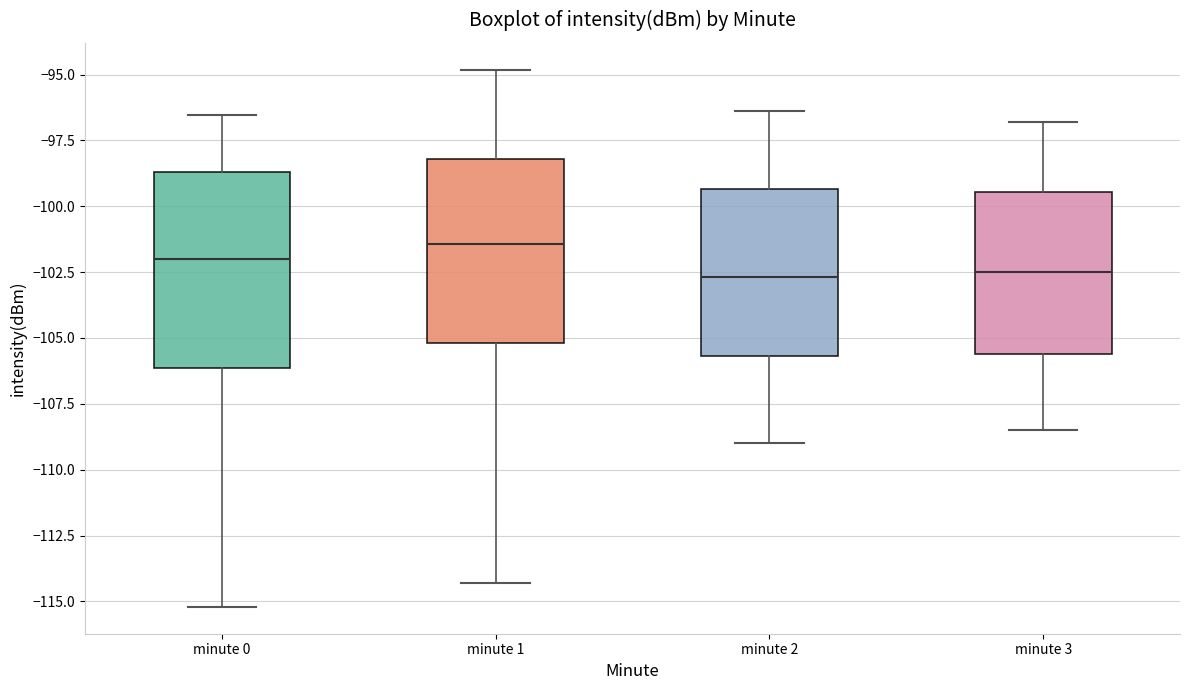

Where does the median line of the box for minute 1 sit on the y-axis? The values are not printed on the chart, so give them approximately, as read against the axis.

-101.5